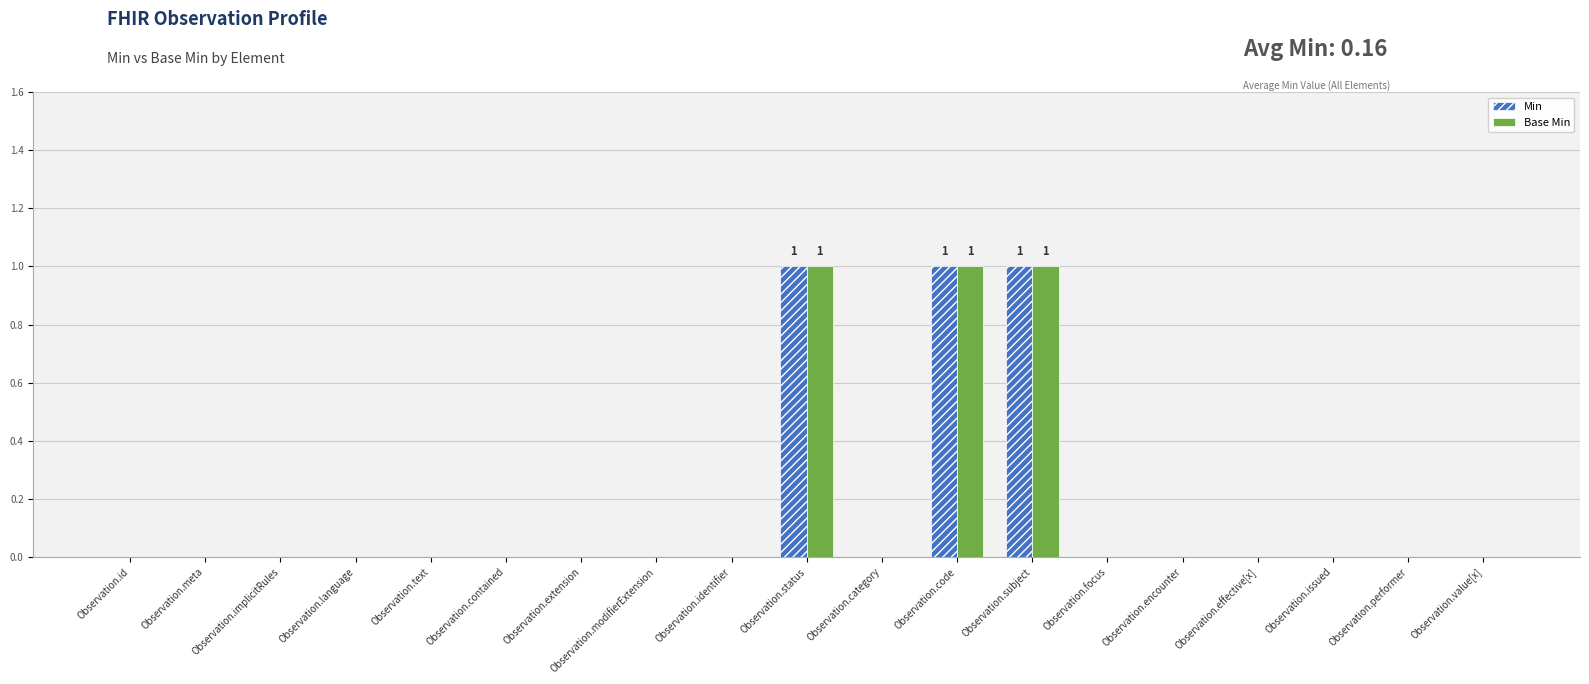

True or false: Min has a value of 0 at Observation.issued.

True